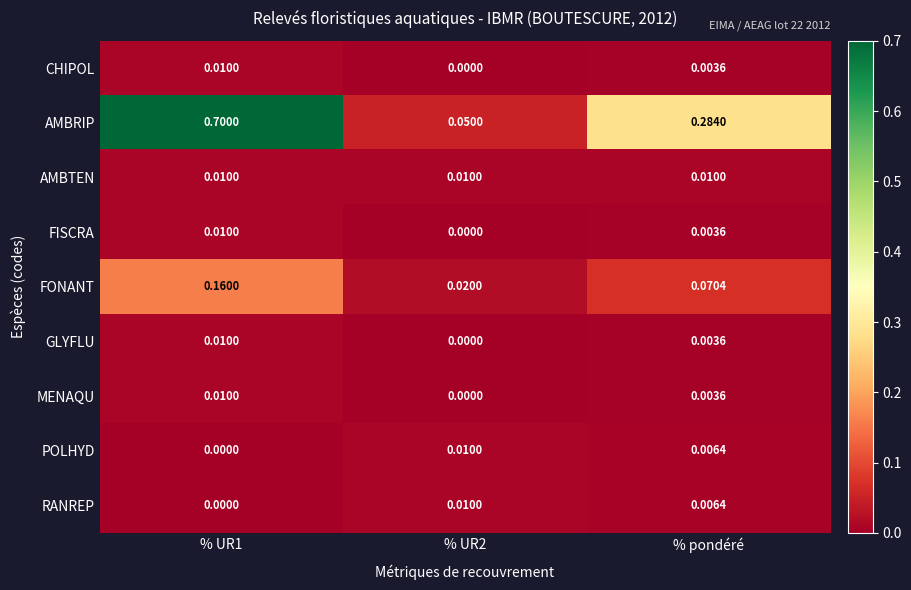

Which series has the widest spread of values?

AMBRIP